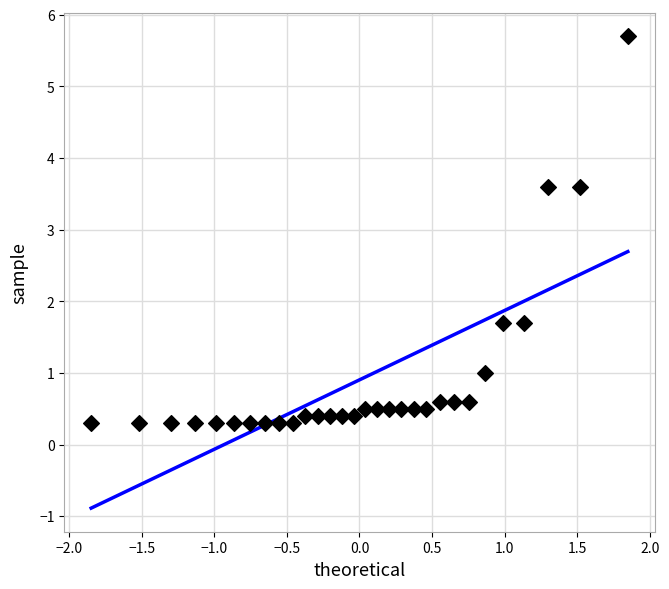

What is the range of X values (max minus min)?

3.7